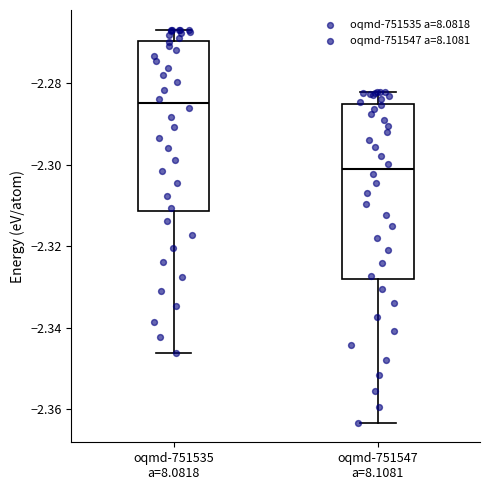

Reading left to right, read every box against the y-axis: the position of its median line, the range the box covers, and the ends of its whiskers. The values are not printed on the chart, so give them approximately, as read against the axis.

oqmd-751535 a=8.0818: median -2.284, box -2.312 to -2.270, whiskers -2.346 to -2.266
oqmd-751547 a=8.1081: median -2.302, box -2.328 to -2.286, whiskers -2.364 to -2.282